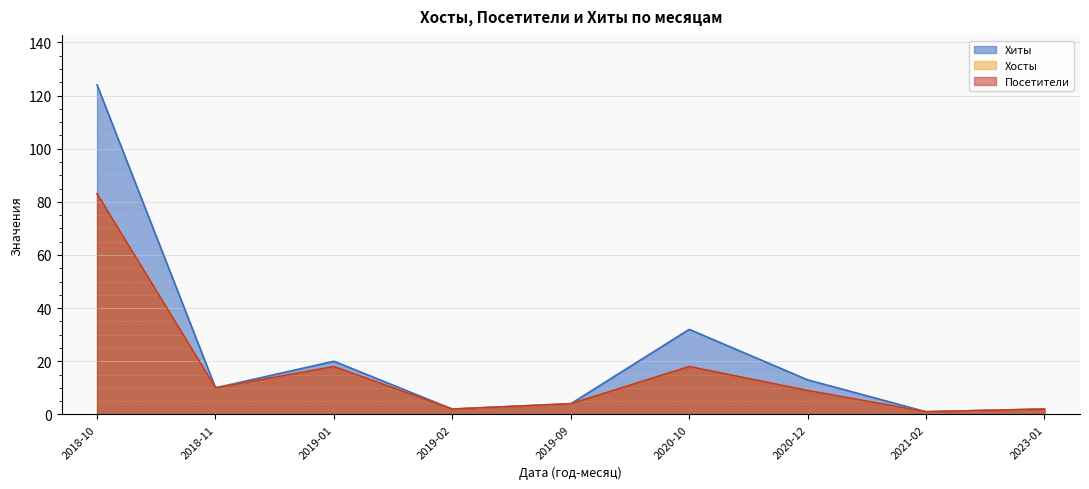

What is the total value across all series at 2019-01?

56